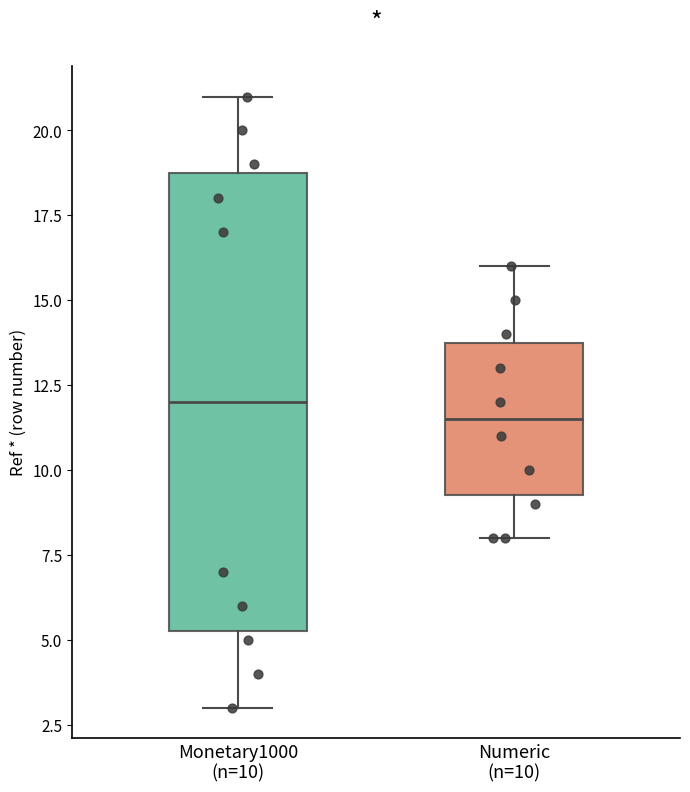

Reading left to right, read every box against the y-axis: the position of its median line, the range the box covers, and the ends of its whiskers. The values are not printed on the chart, so give them approximately, as read against the axis.

Monetary1000 (n=10): median 12.0, box 5.5 to 19.0, whiskers 3.0 to 21.0
Numeric (n=10): median 11.5, box 9.5 to 14.0, whiskers 8.0 to 16.0